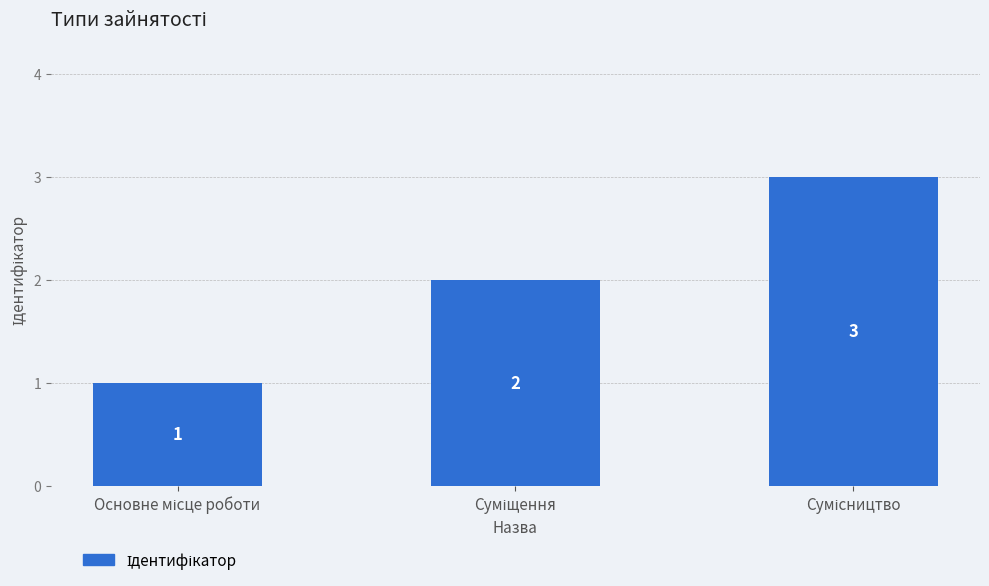

What is the value of the 3rd bar from the left?

3